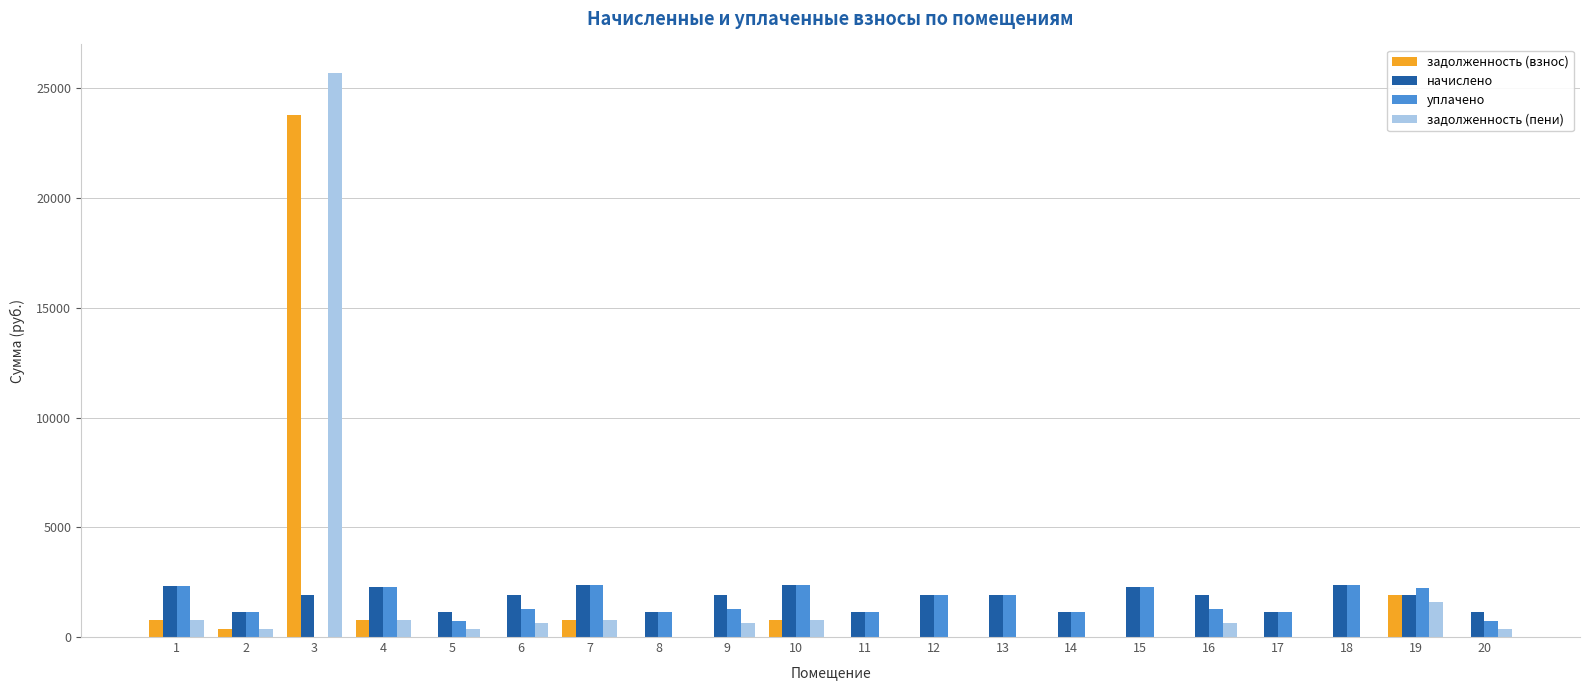

What is the sum of all задолженность (пени) values?

33468.3